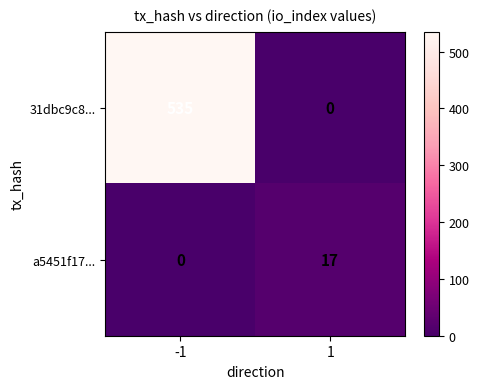

What is the approximate value of 31dbc9c8... at -1, to the nearest 100?

500